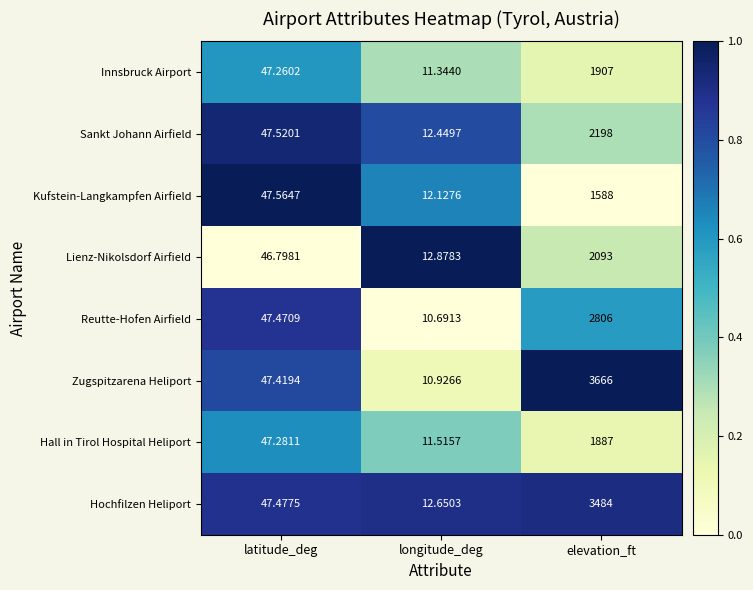

Count the number of data series in this chart.

8